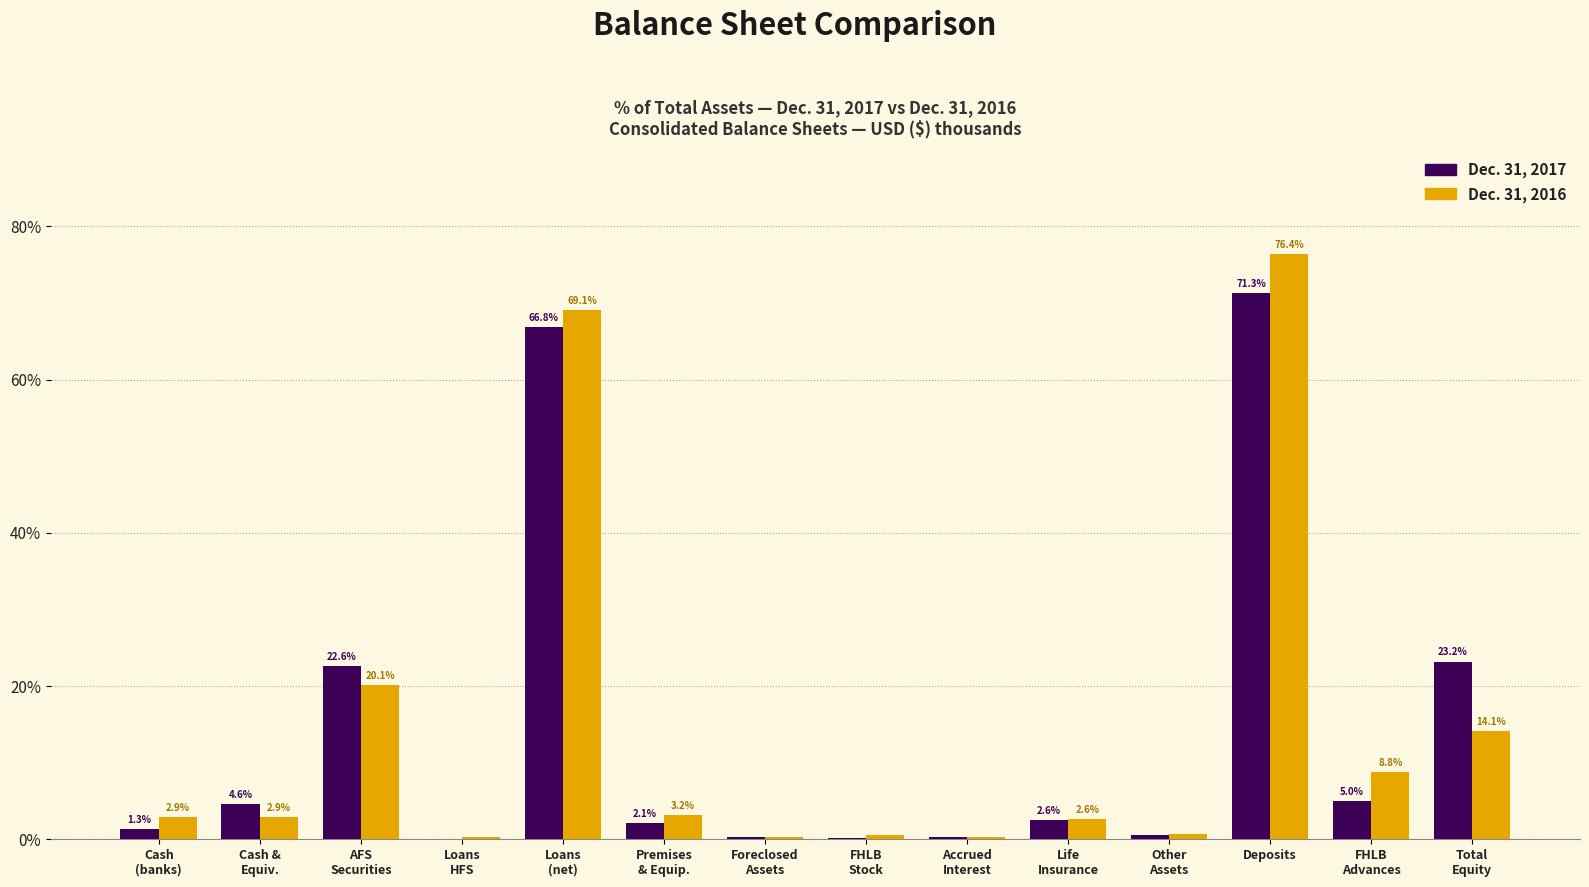

What is the sum of all Dec. 31, 2017 values?

200.8